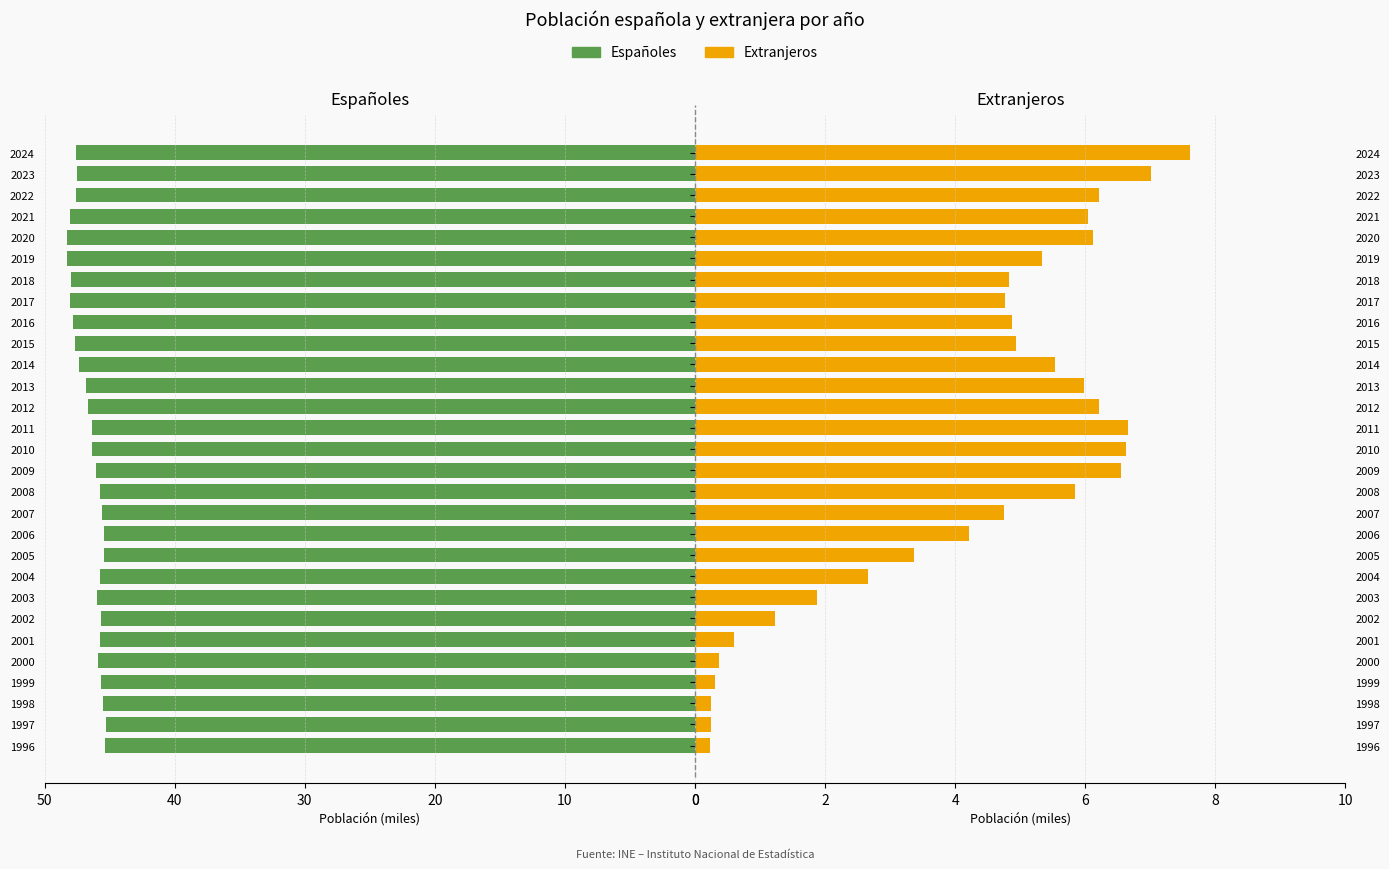

At how many categories does at least one series exceed -44?

29